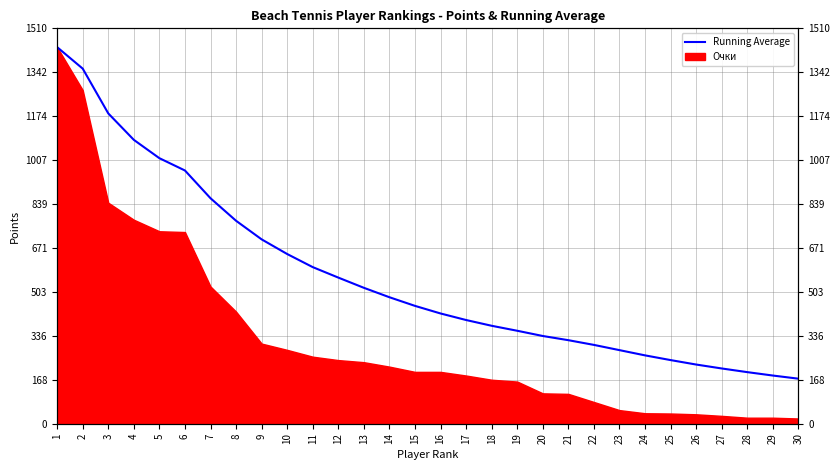

Between 19 and 23, which is larger?

19